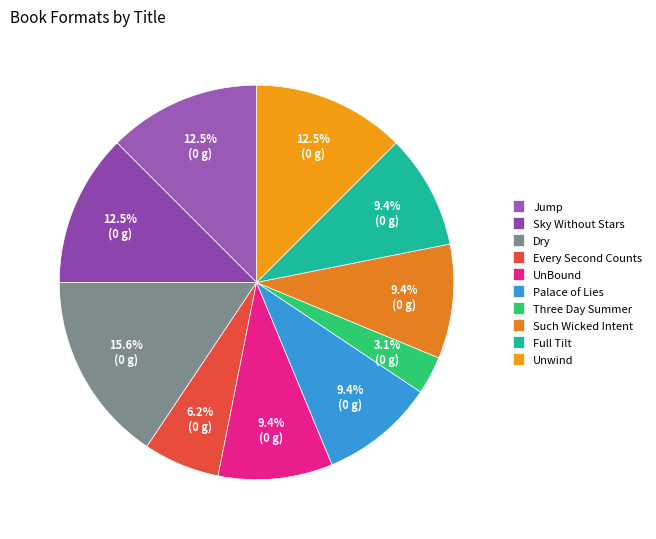

Between Such Wicked Intent and Sky Without Stars, which is larger?

Sky Without Stars